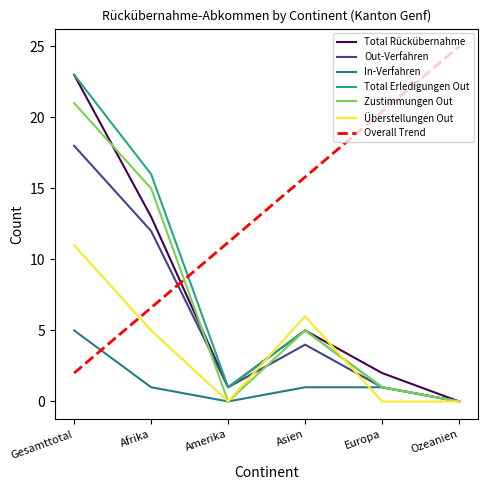

Which series has the largest total across all categories?

Overall Trend